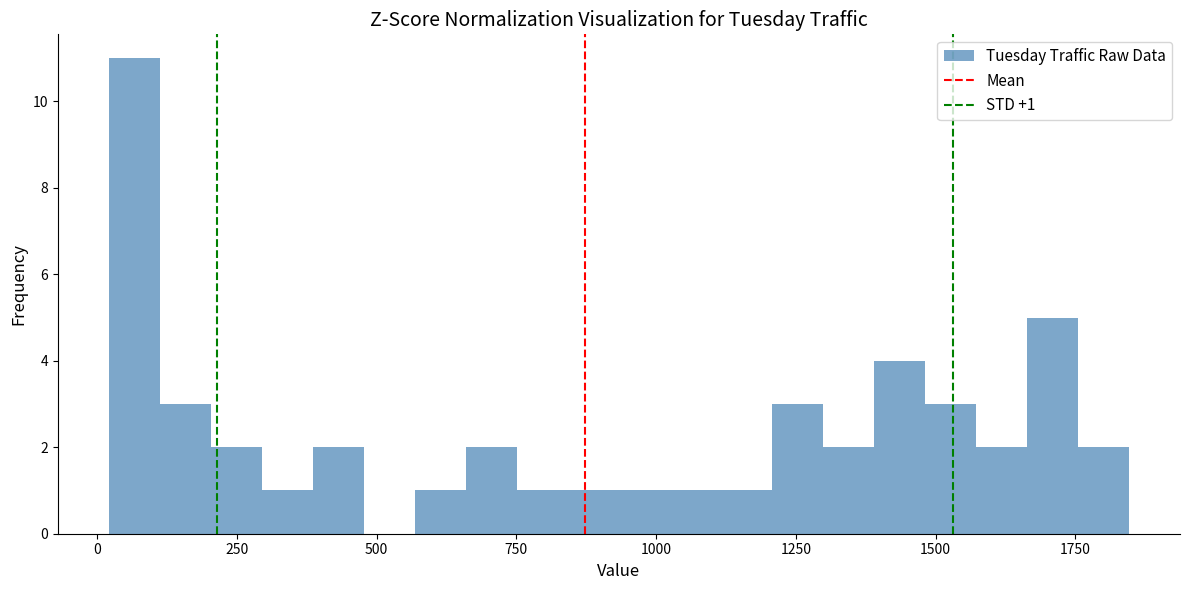

Read against the x-axis, roughly where is the centre of the tallest bar?

50